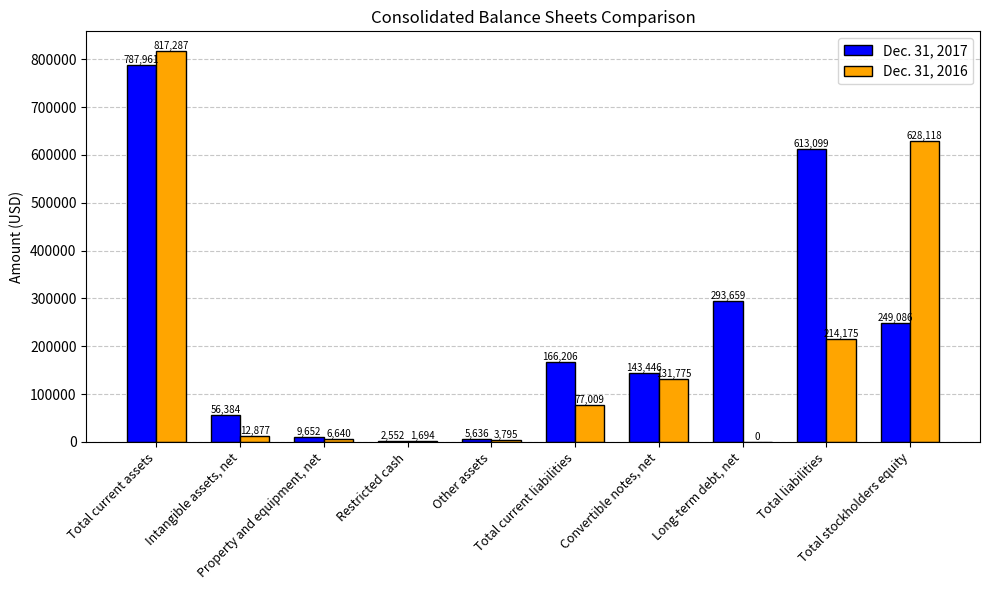

What is the maximum value shown in the chart?

817287